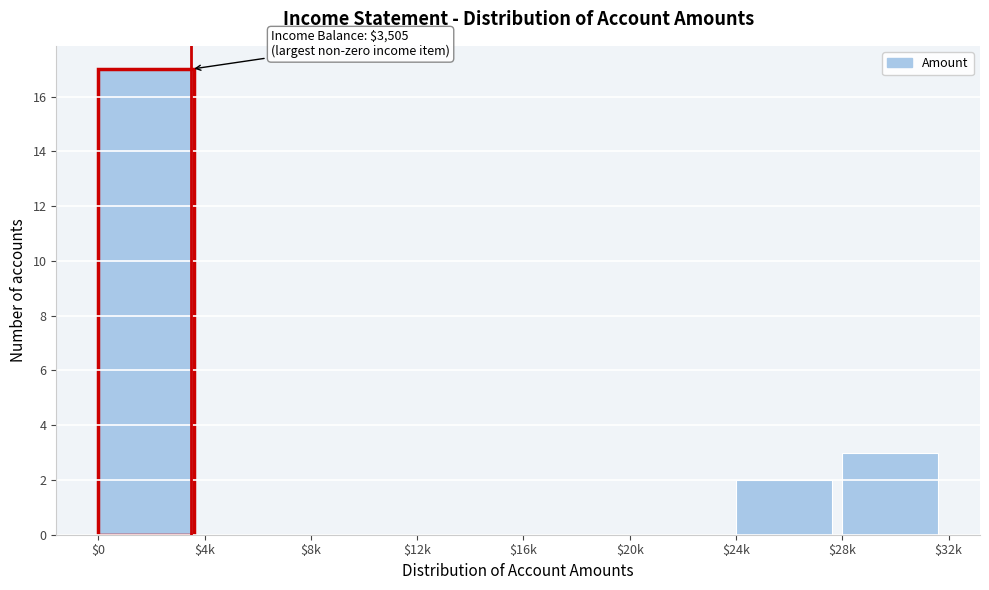

Where is the data nearest to the value 8?

$28k